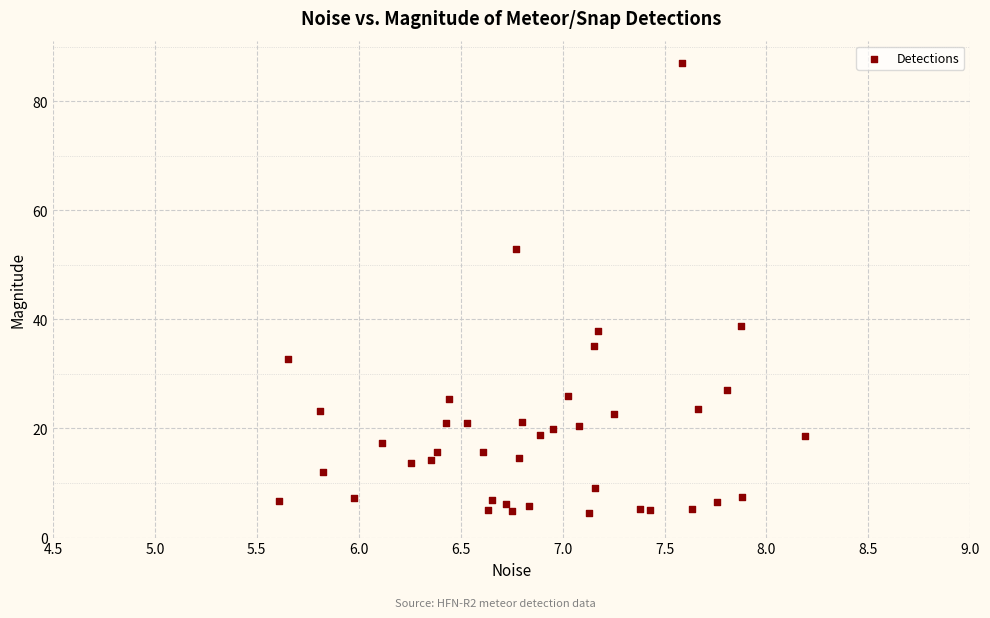

What Y value in the scatter plot is closest to 45?

38.8